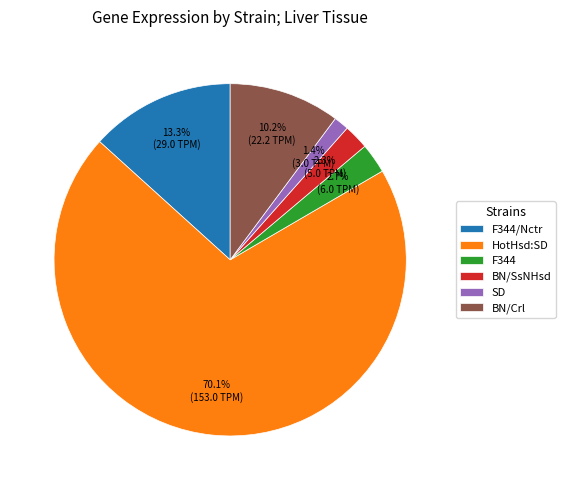

To the nearest percent, what is the combined percentage of HotHsd:SD and BN/Crl?

80%